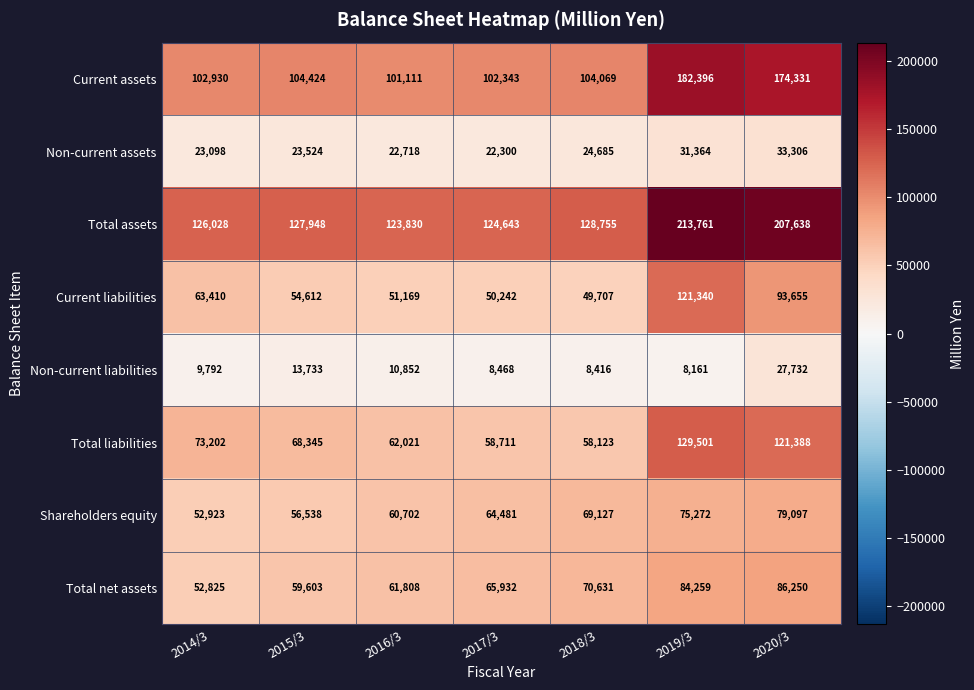

What is the difference between the highest and lowest values at 2020/3?

179906